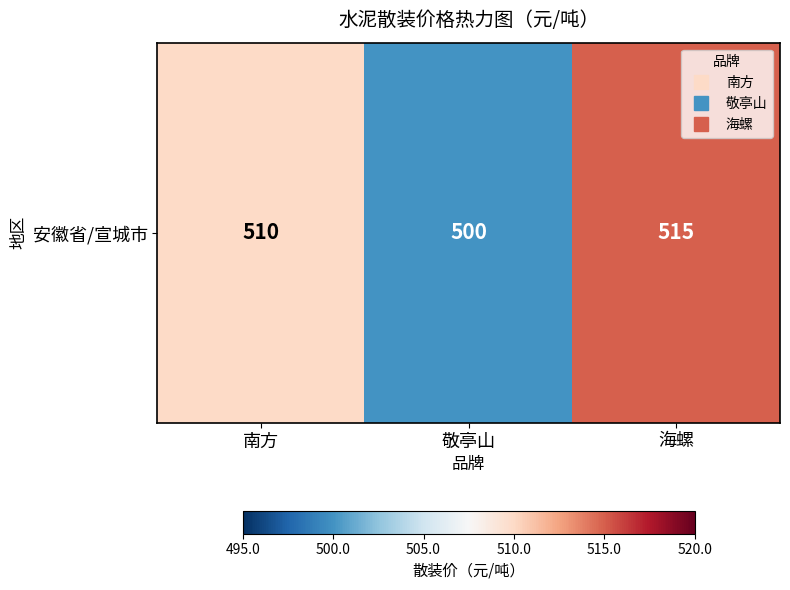

At which label does the data first exceed 510?

海螺